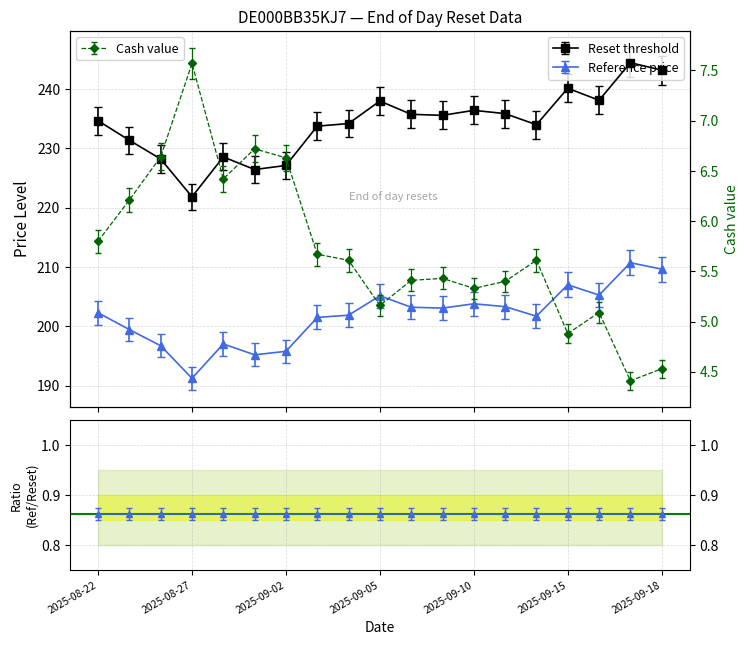

What is the approximate value of Reference price at 2025-09-03?

201.5